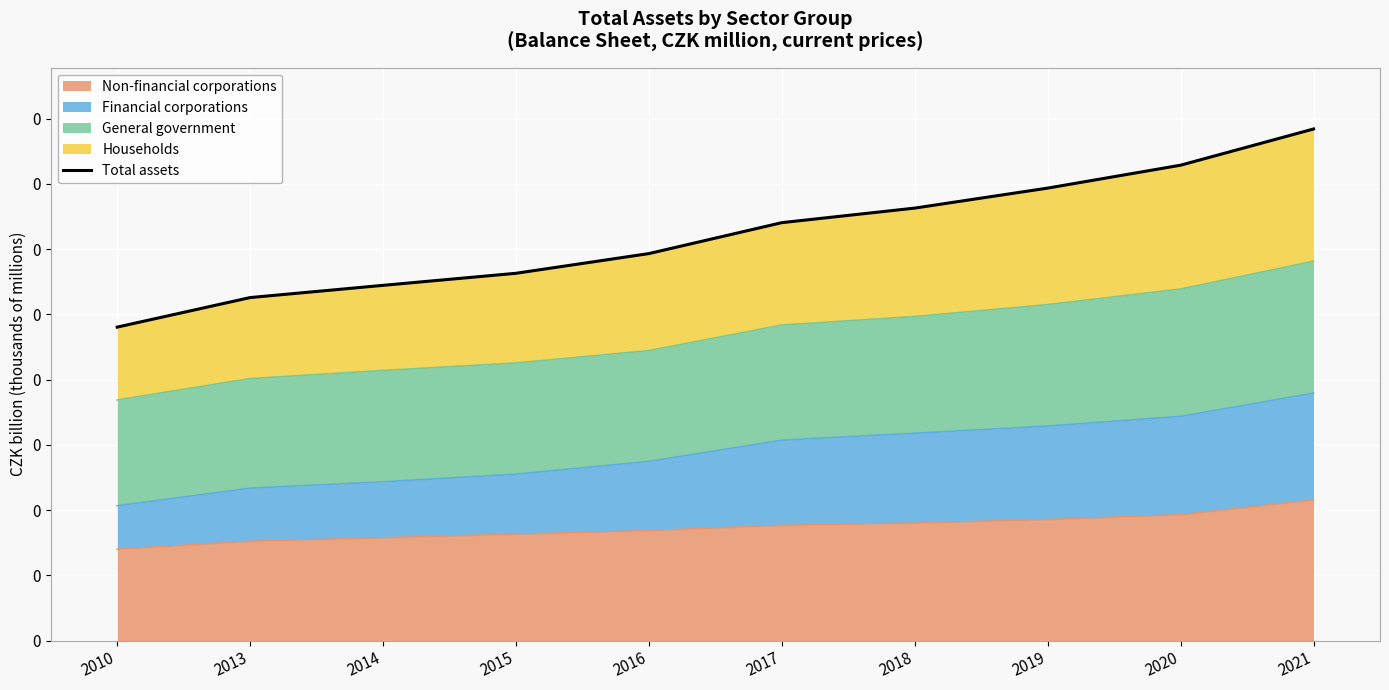

Rank the categories by value from lowest to highest.

2010, 2013, 2014, 2015, 2016, 2017, 2018, 2019, 2020, 2021